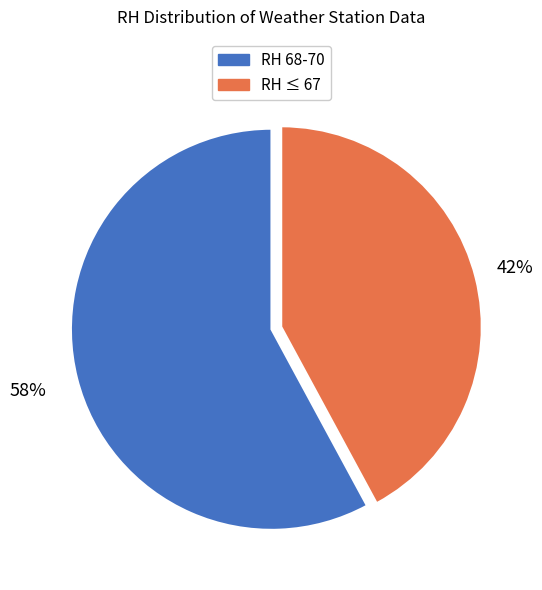

To the nearest percent, what is the difference between the largest and smallest slice percentages?

16%